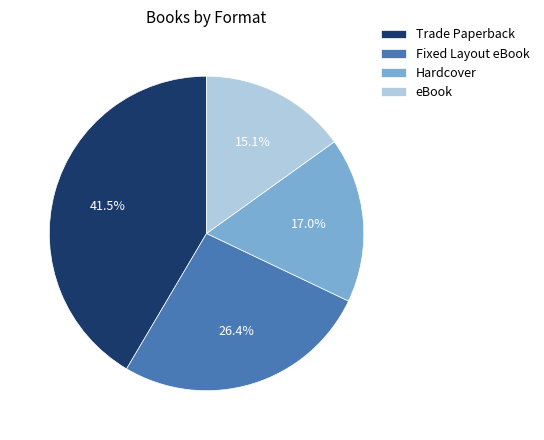

Does Hardcover represent more than half of the total?

No